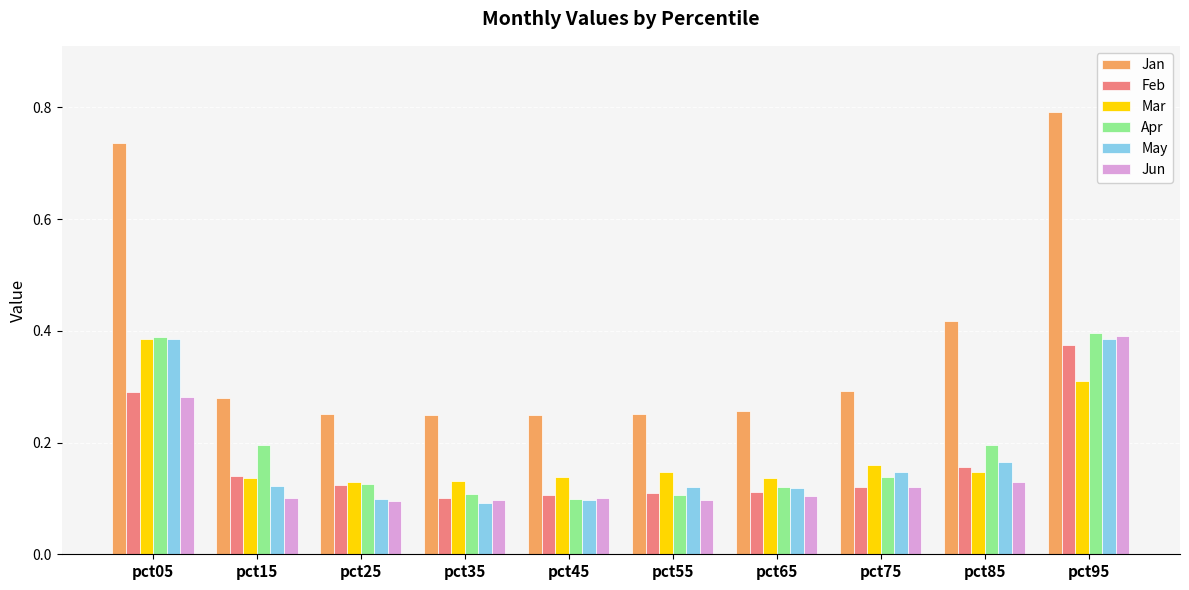

Which series has the largest total across all categories?

Jan